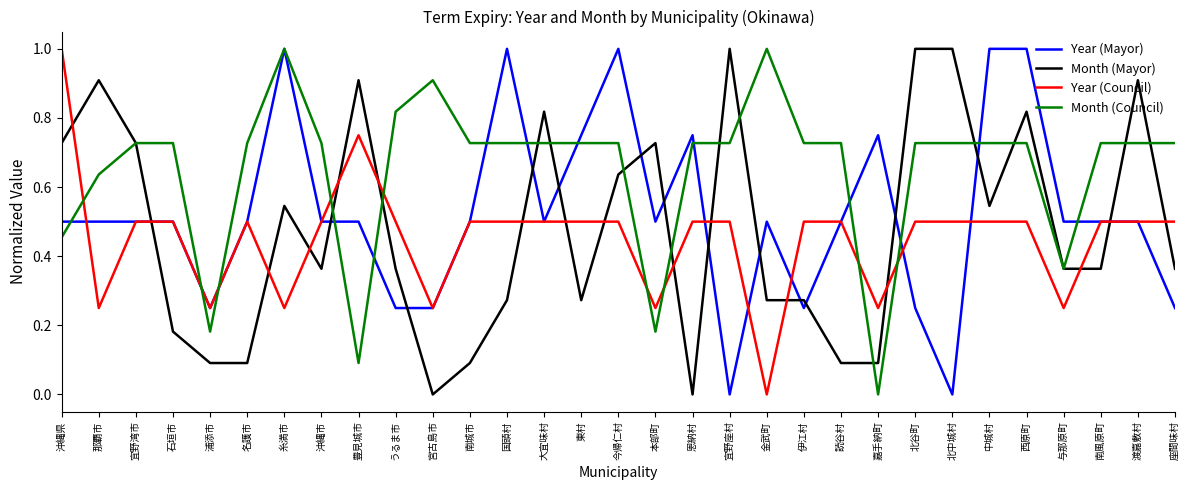

True or false: Year (Council) and Month (Council) intersect in this chart.

True